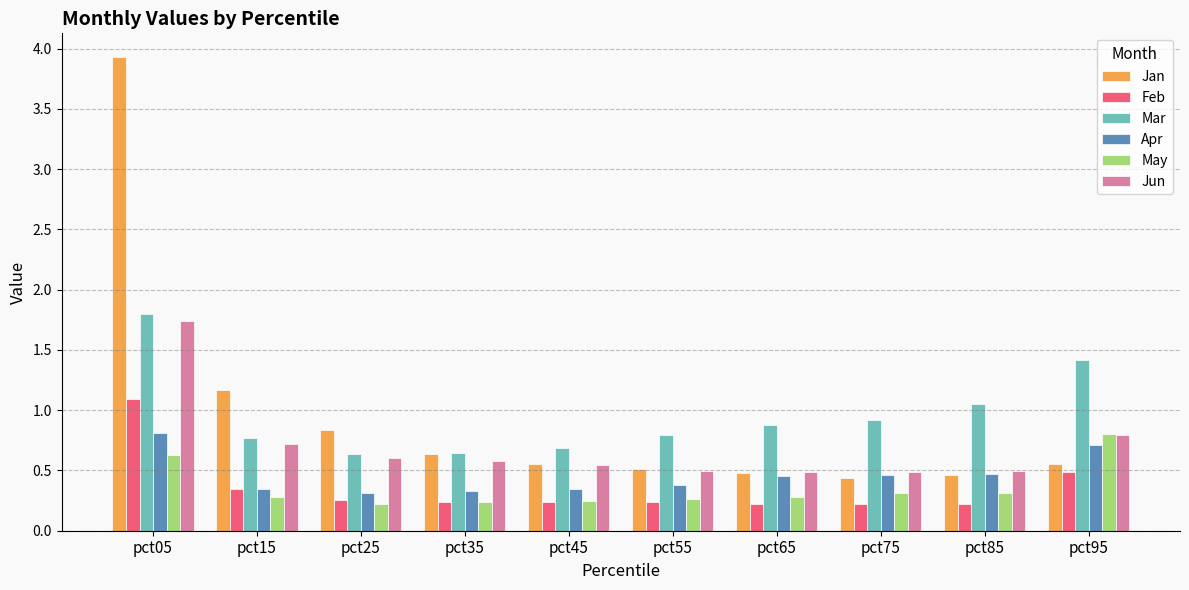

Which category has the highest value across all series?

pct05